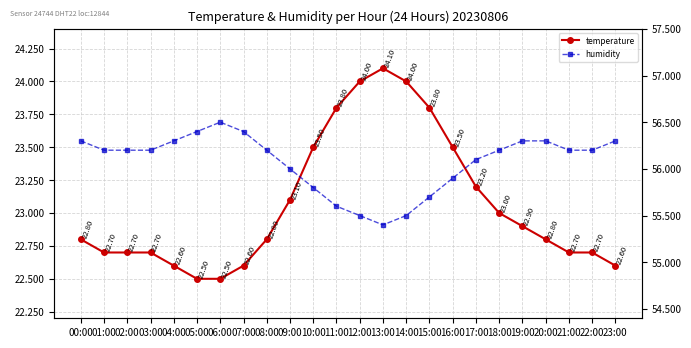

List the series in order of their peak value, lowest first.

temperature, humidity